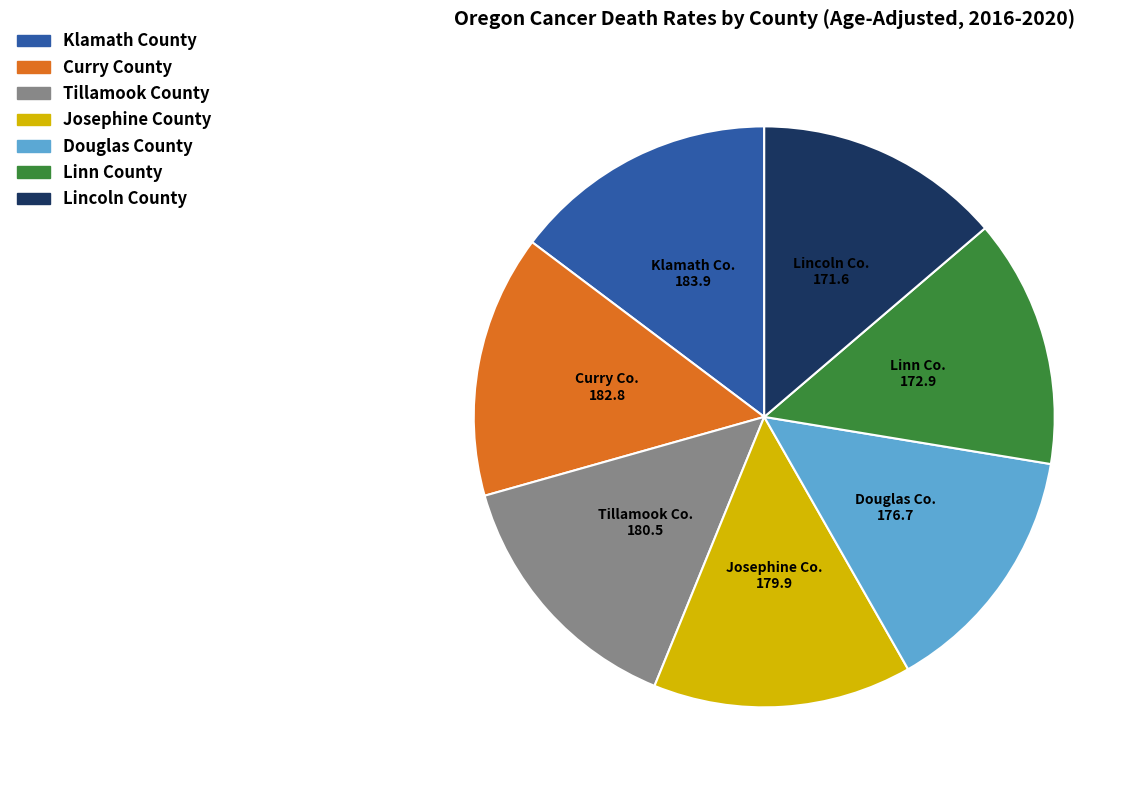

Does any single category account for the majority?

No